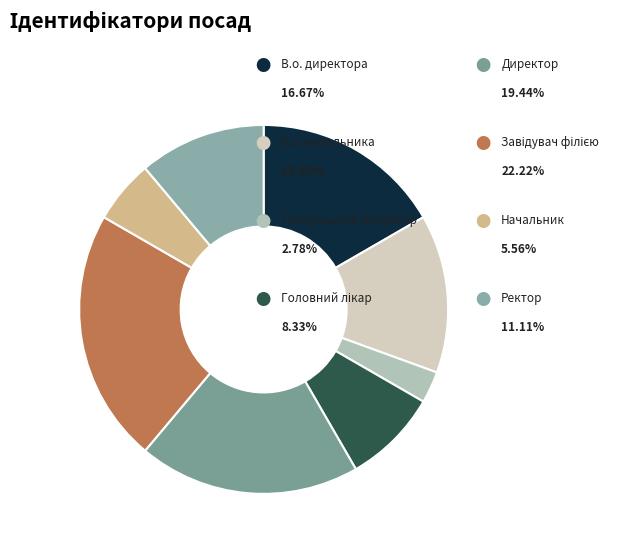

Which category has the smallest portion of the pie?

Генеральний директор